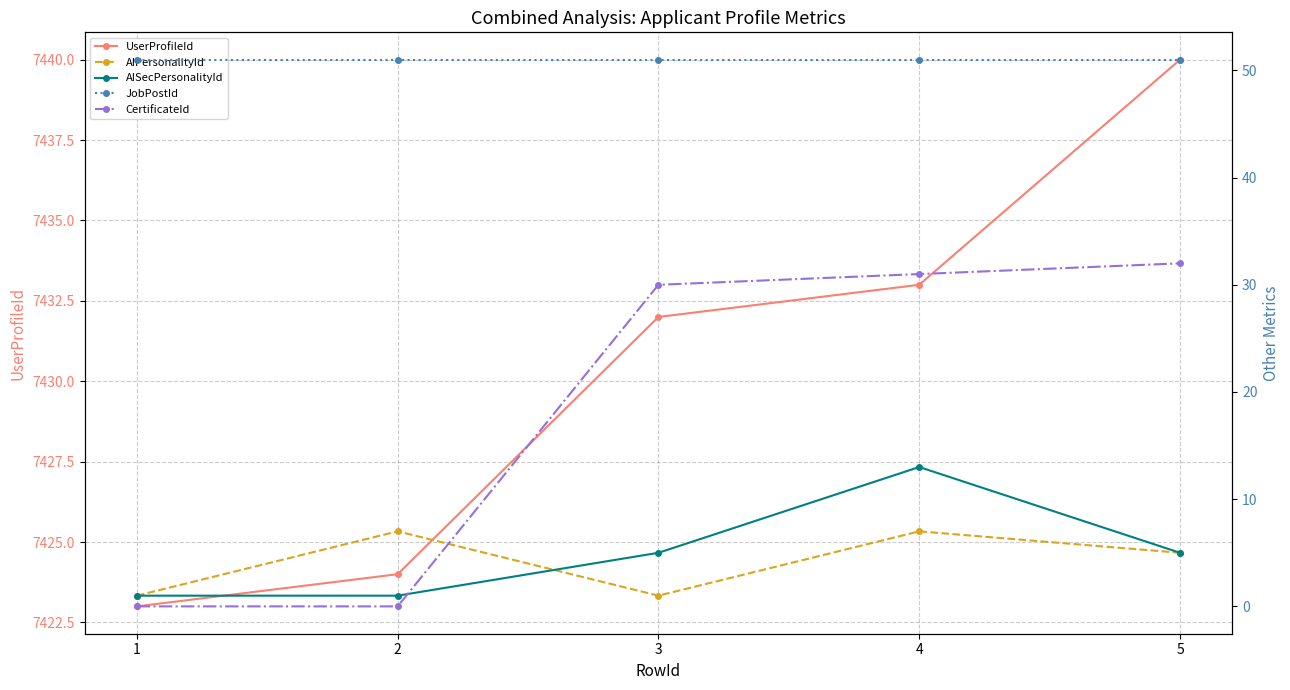

What is the difference between the highest and lowest values at 5?

7435